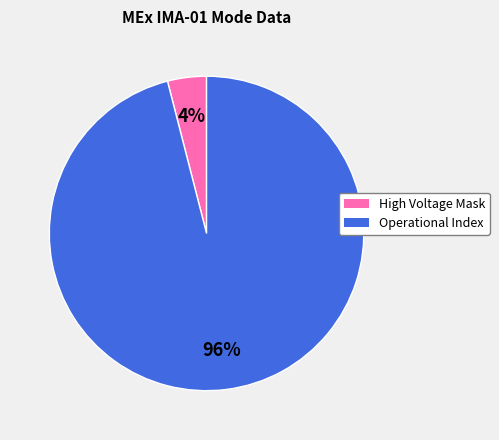

Which has a higher value, High Voltage Mask or Operational Index?

Operational Index